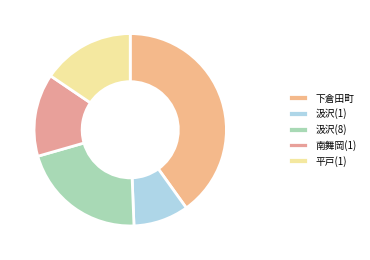

Is there any slice that represents more than half of the pie?

No